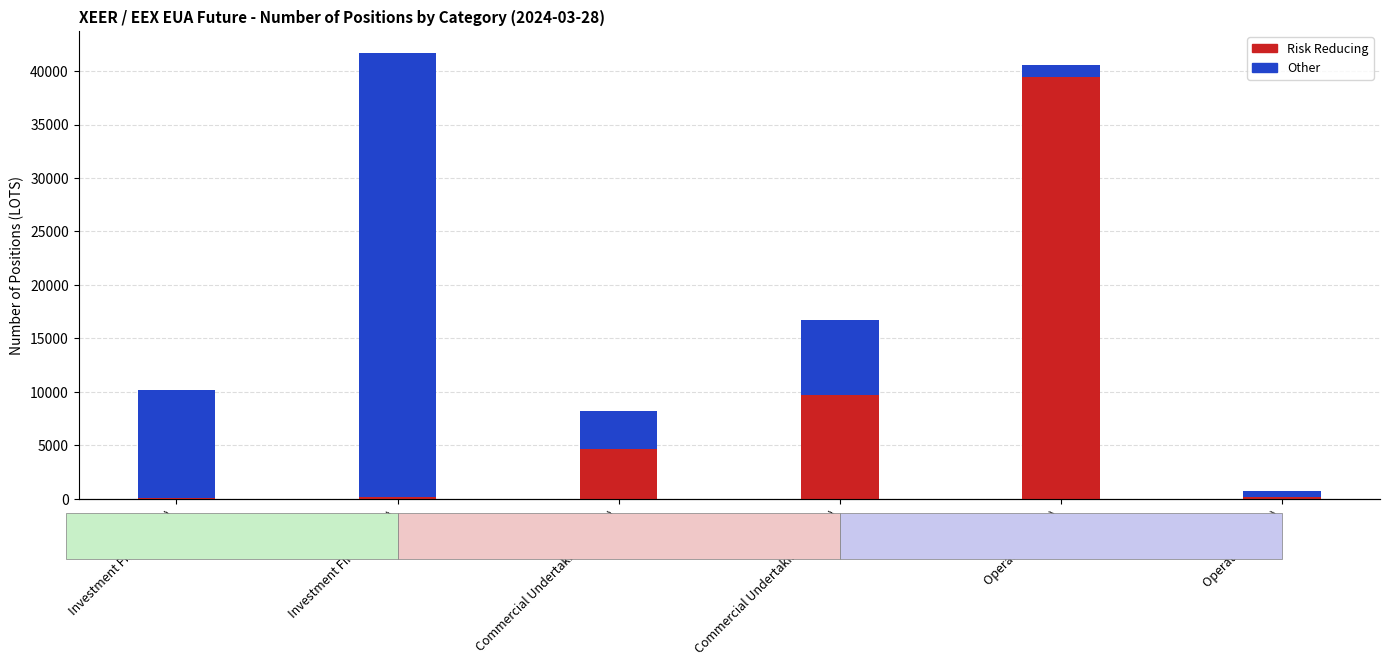

At which category is the sum across all series the highest?

Investment Firms (Short)